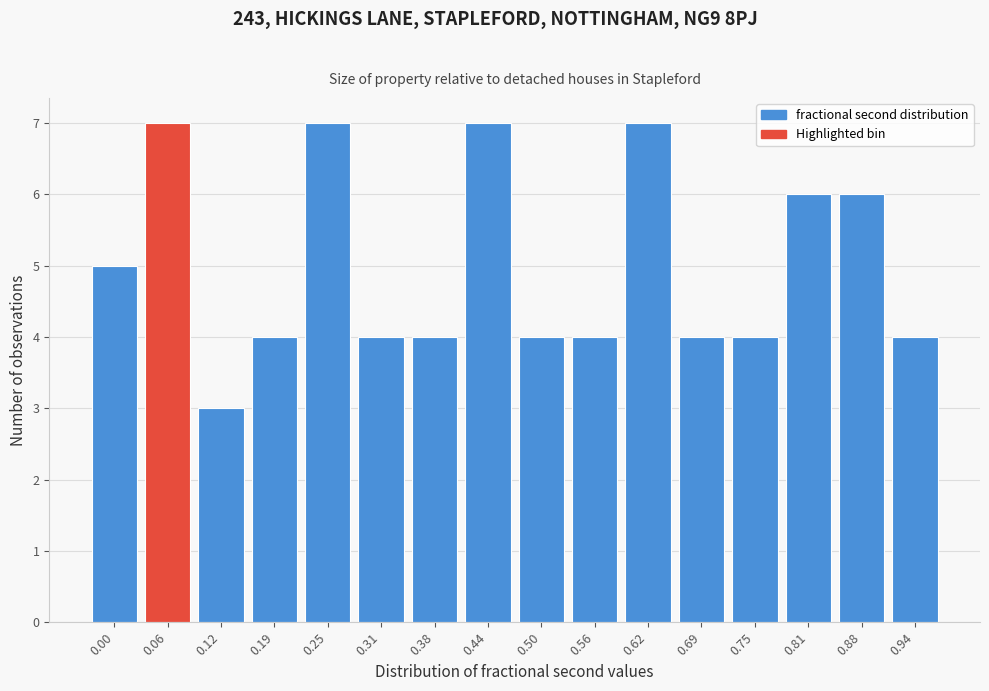

Reading left to right, transcribe all the data shown in this chart.

5	7	3	4	7	4	4	7	4	4	7	4	4	6	6	4